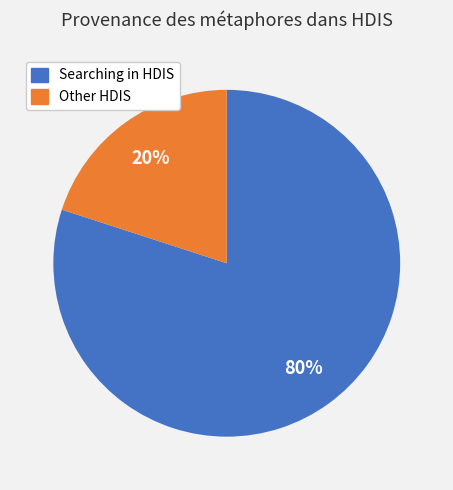

How many segments does this pie chart have?

2